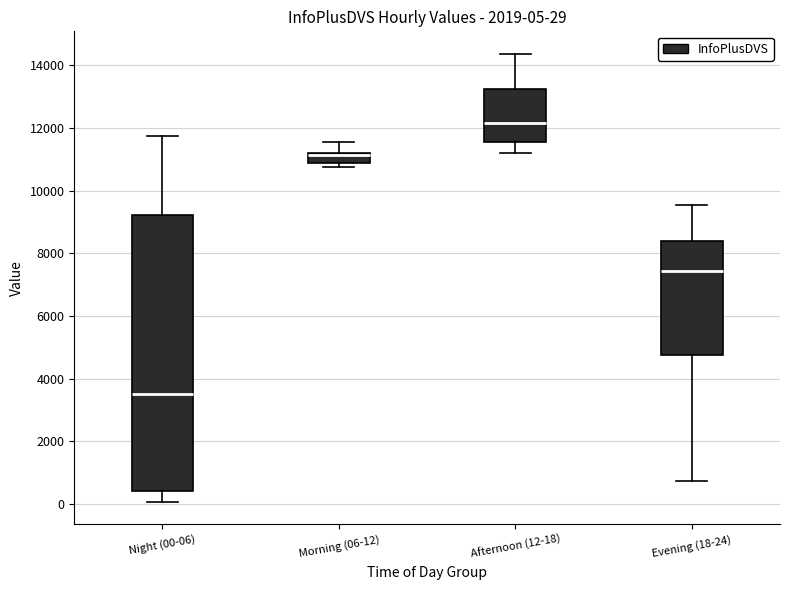

Which box is the tallest, from its lower edge to its upper edge?

Night (00-06)